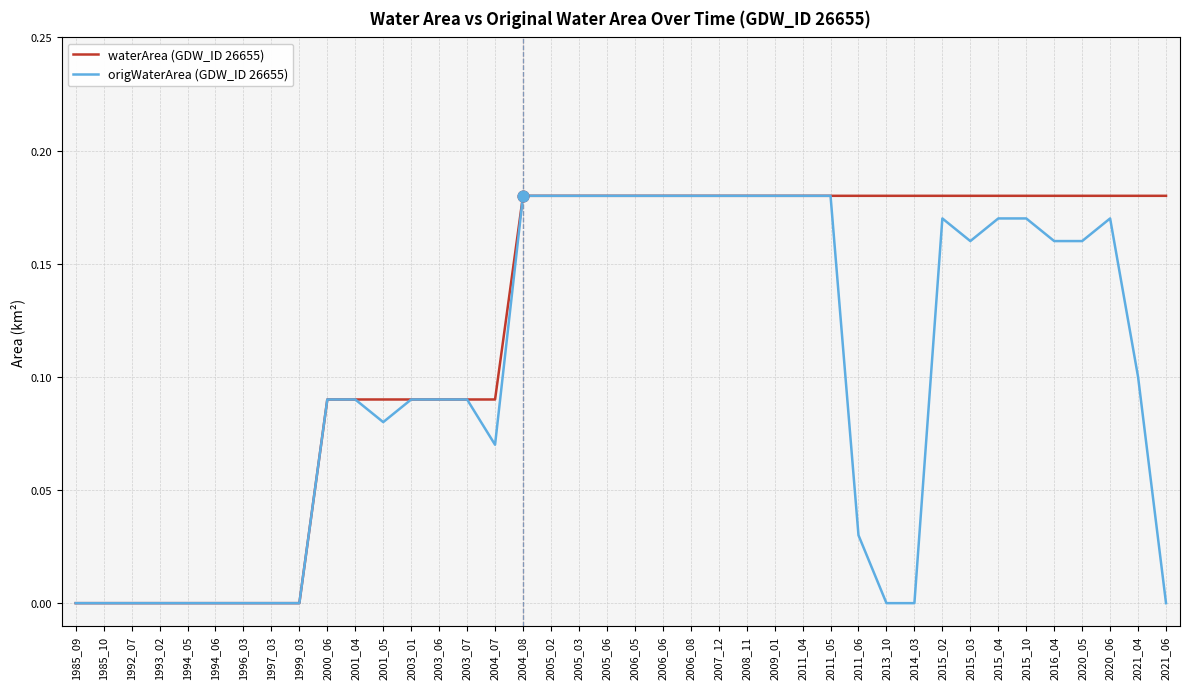

Which series has the largest total across all categories?

waterArea (GDW_ID 26655)